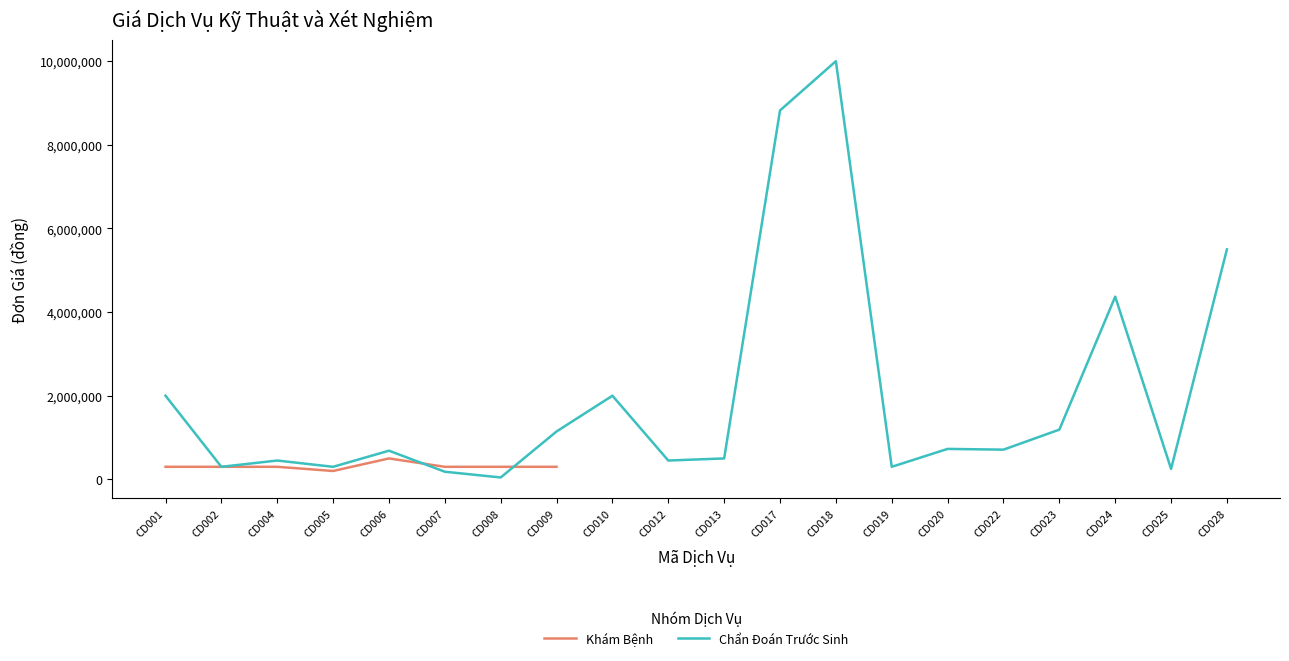

Rank the categories by value from lowest to highest.

CD005, CD001, CD002, CD004, CD007, CD008, CD009, CD006